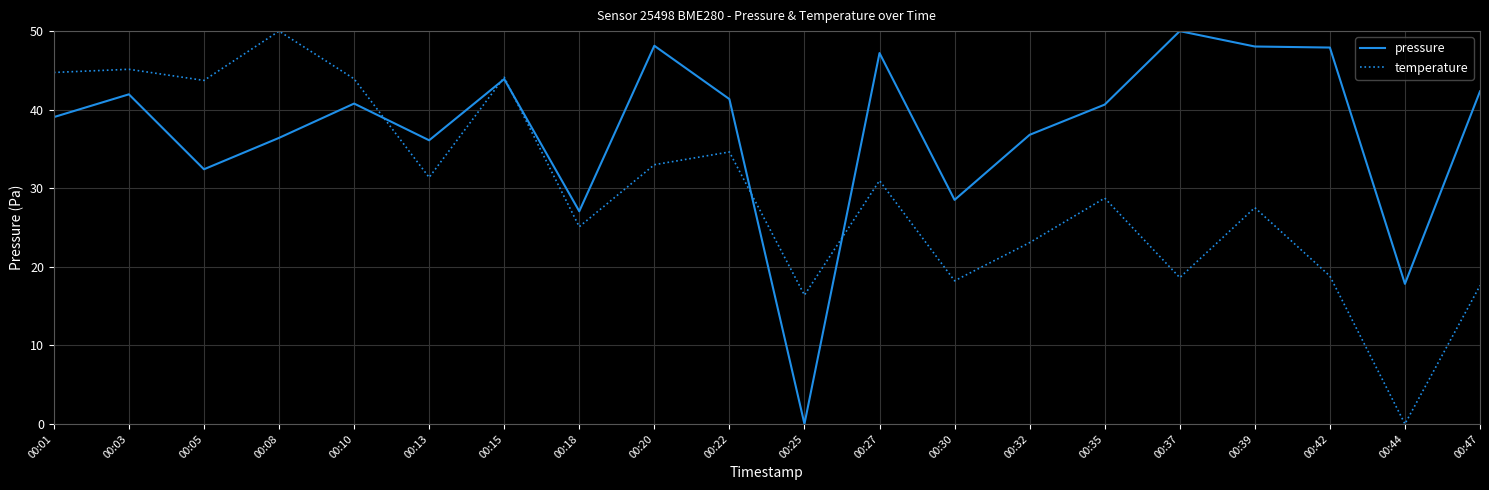

What are all the series names shown in the legend?

pressure, temperature